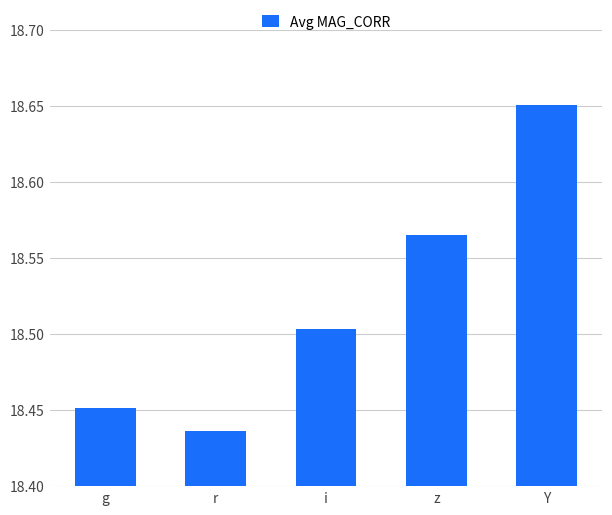

Which label corresponds to the smallest value in the chart?

r